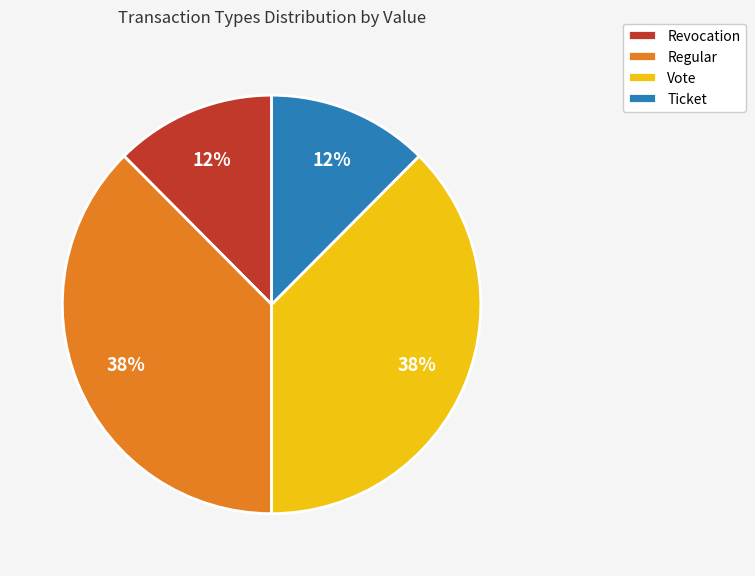

What is the ratio of the value at Revocation to the value at Regular?

0.3